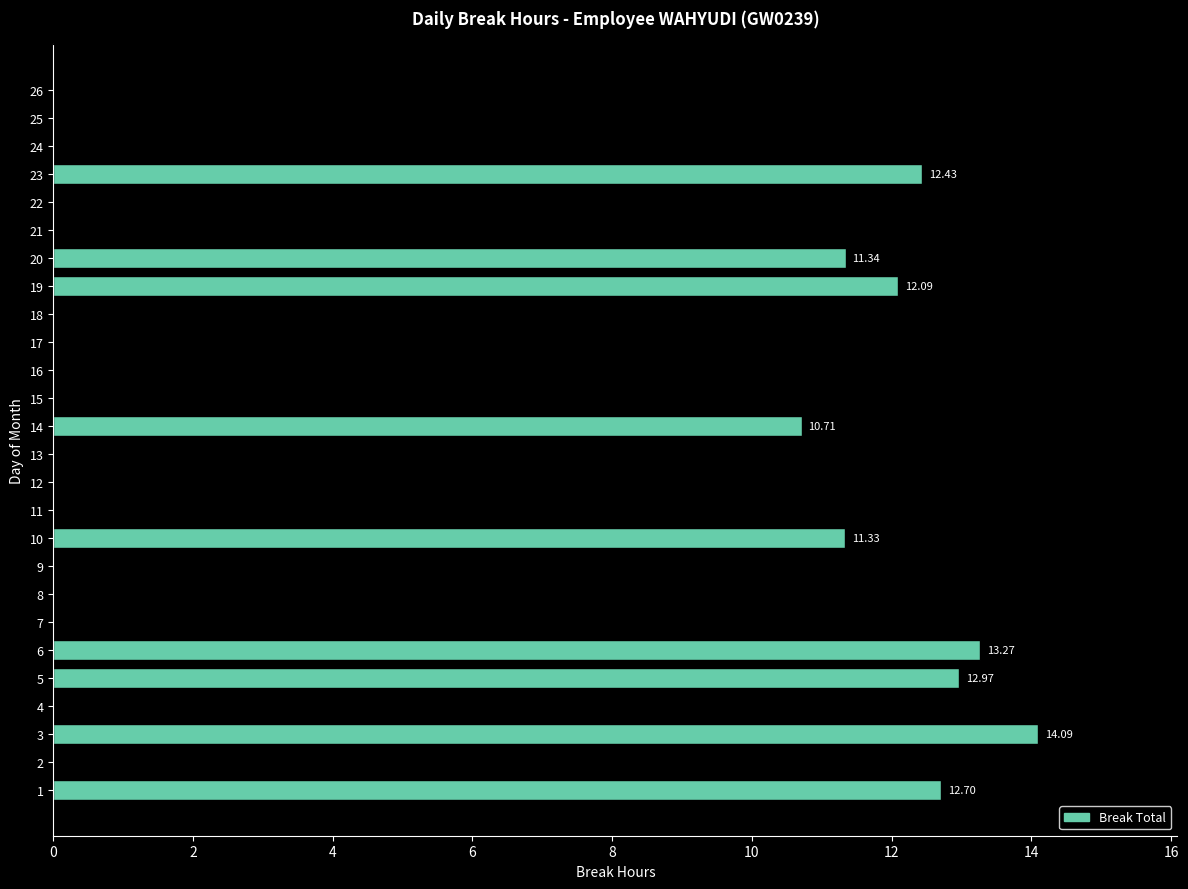

What is the sum of all values?

110.9